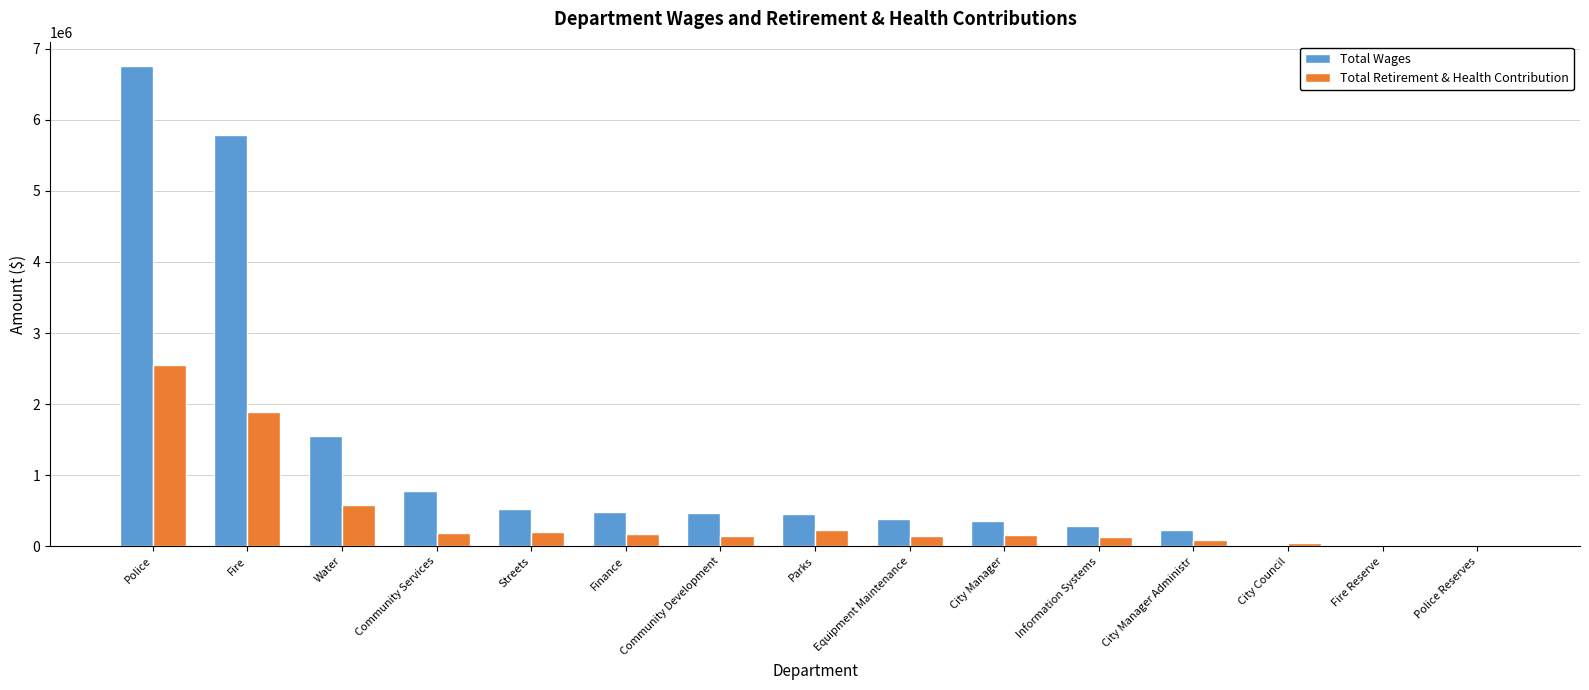

Is it true that Total Retirement & Health Contribution equals 578818 at Fire?

False